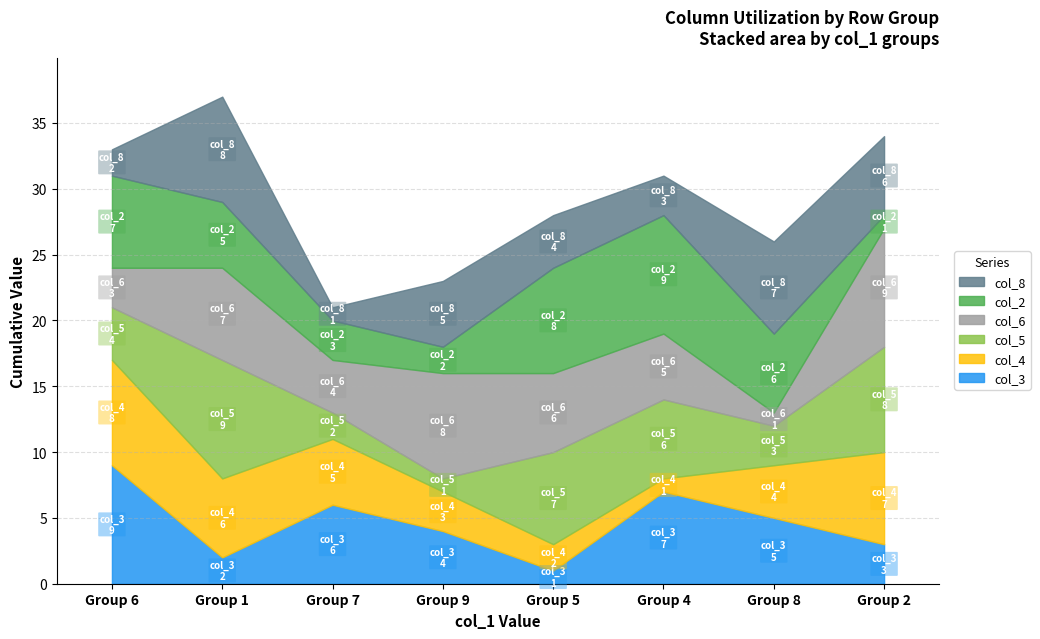

How many interior local valleys does the col_3 series have?

2